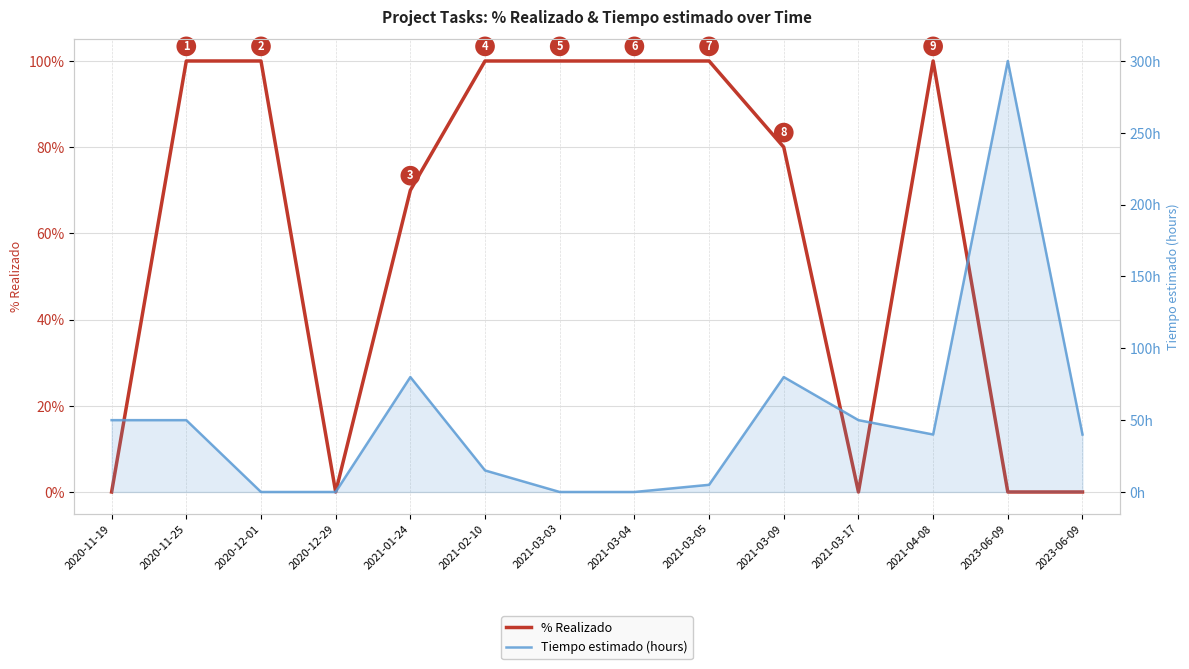

How many interior local peaks does the % Realizado series have?

1